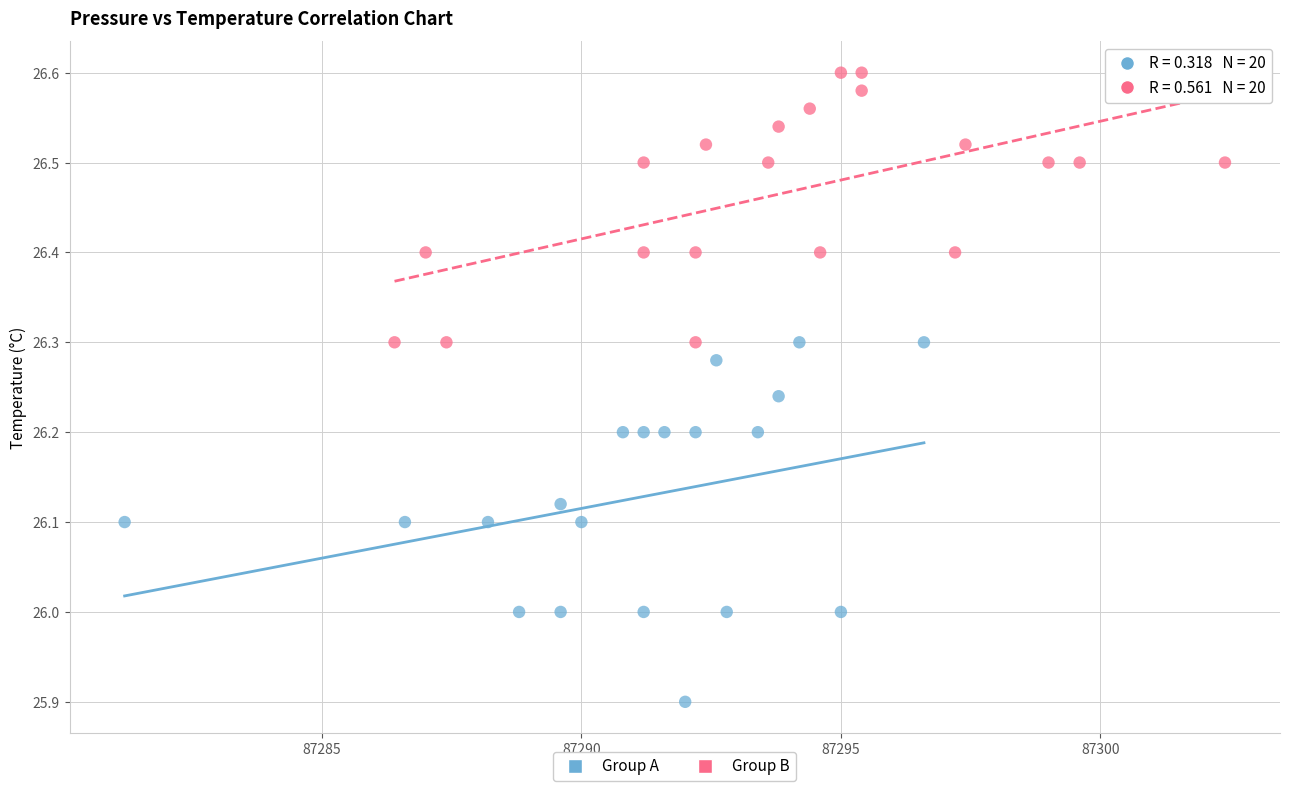

Which series reaches the minimum Y coordinate?

Group A